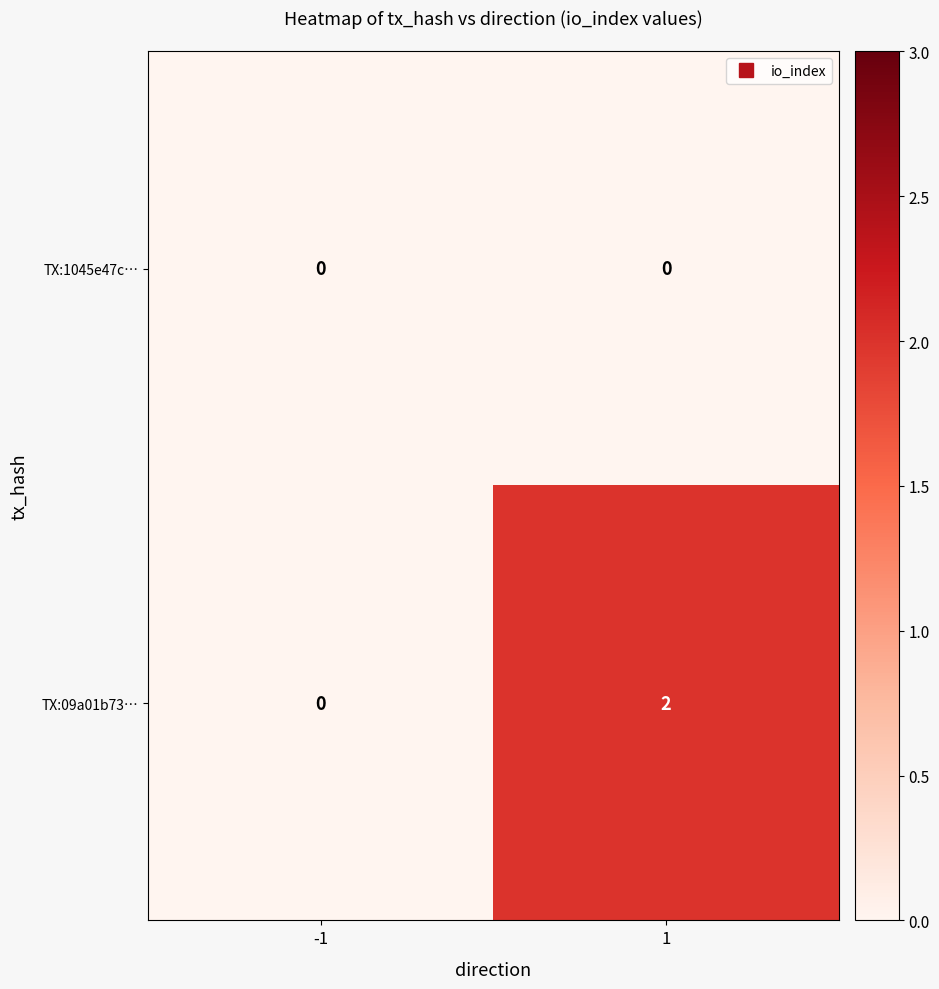

List the series in order of their peak value, lowest first.

TX:1045e47c…, TX:09a01b73…